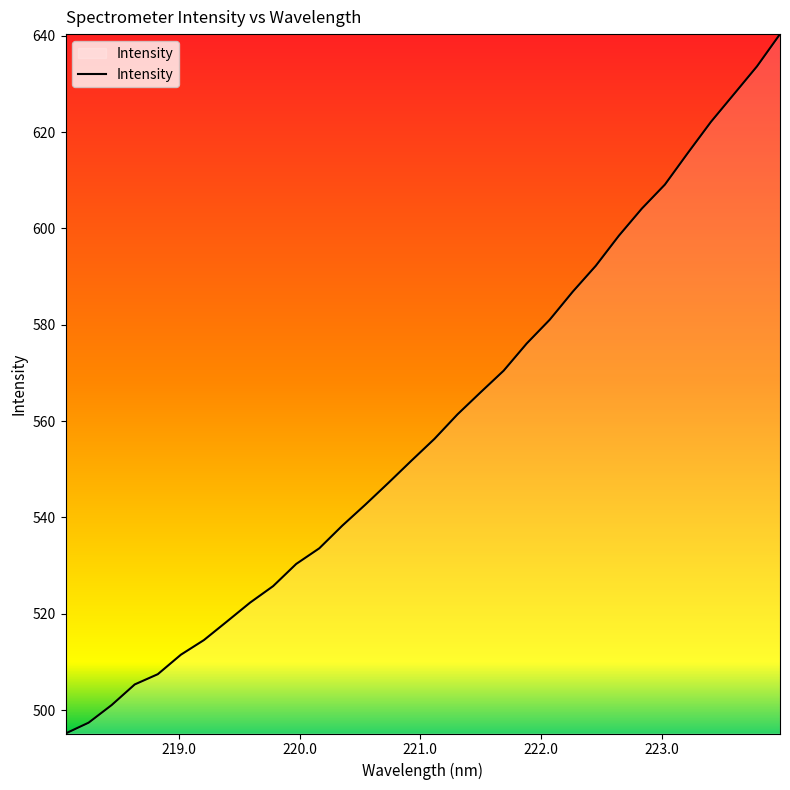

What is the maximum value shown in the chart?

640.3